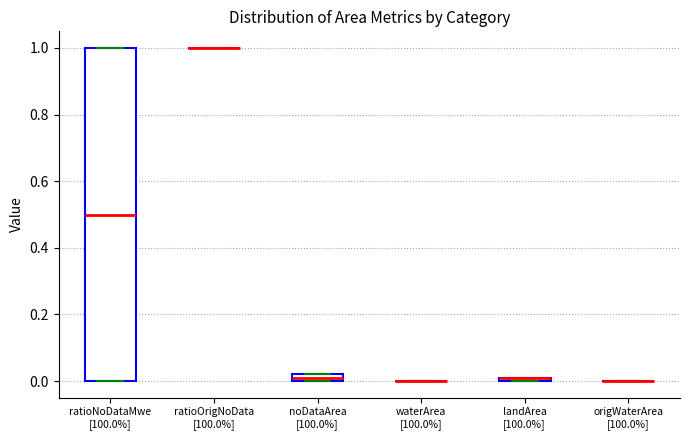

Which box is the tallest, from its lower edge to its upper edge?

ratioNoDataMwe [100.0%]